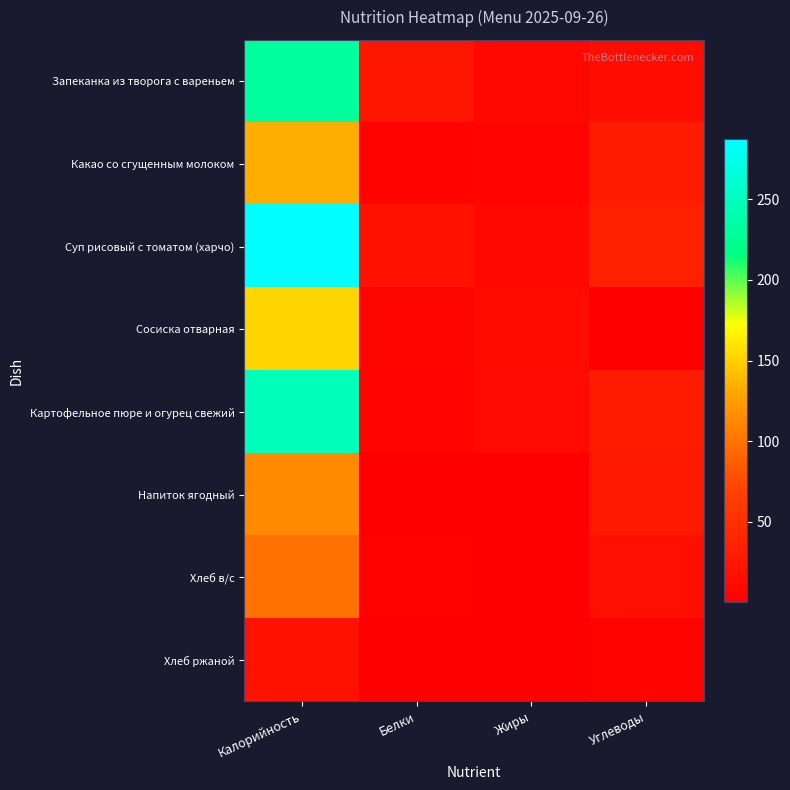

List the series in order of their peak value, lowest first.

Хлеб ржаной, Хлеб в/с, Напиток ягодный, Какао со сгущенным молоком, Сосиска отварная, Запеканка из творога с вареньем, Картофельное пюре и огурец свежий, Суп рисовый с томатом (харчо)